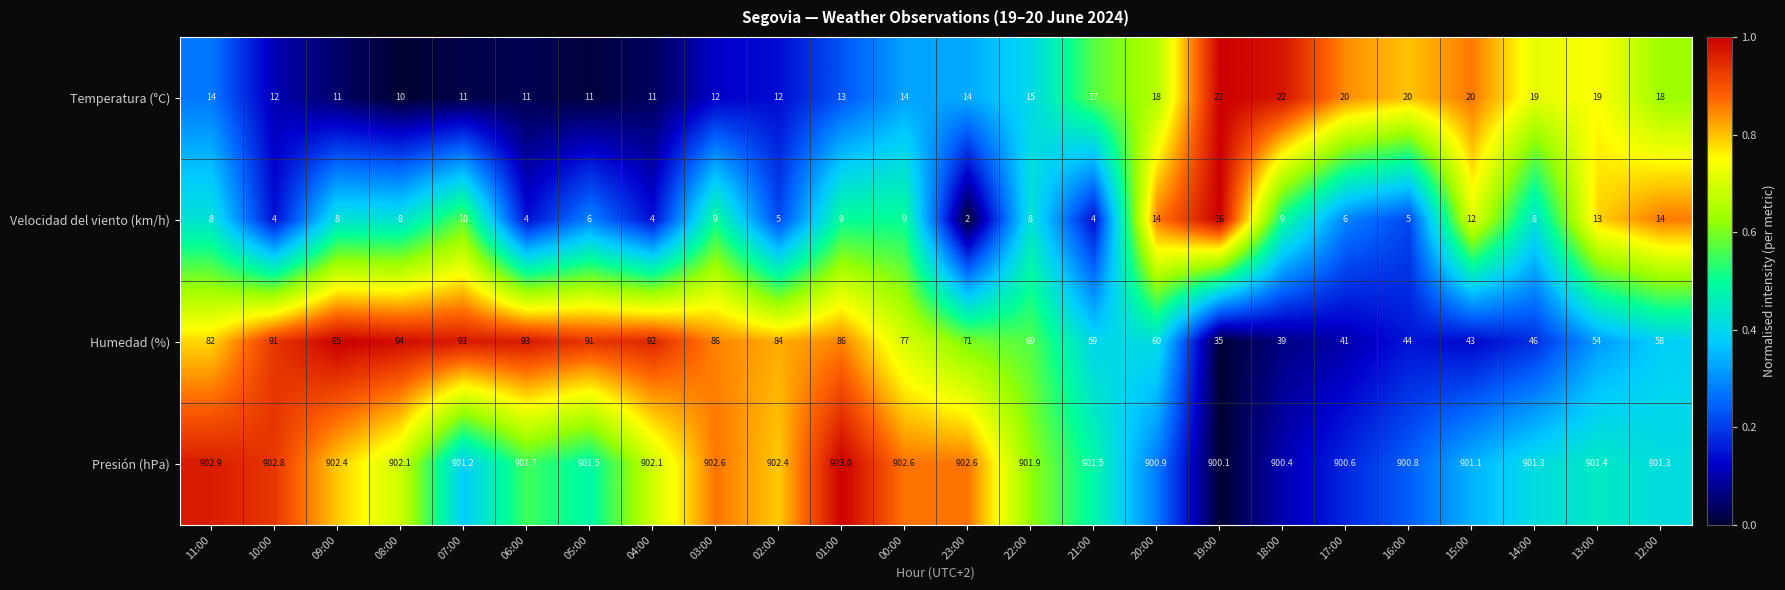

What is the difference between the Velocidad del viento (km/h) values at 02:00 and 13:00?

8.0